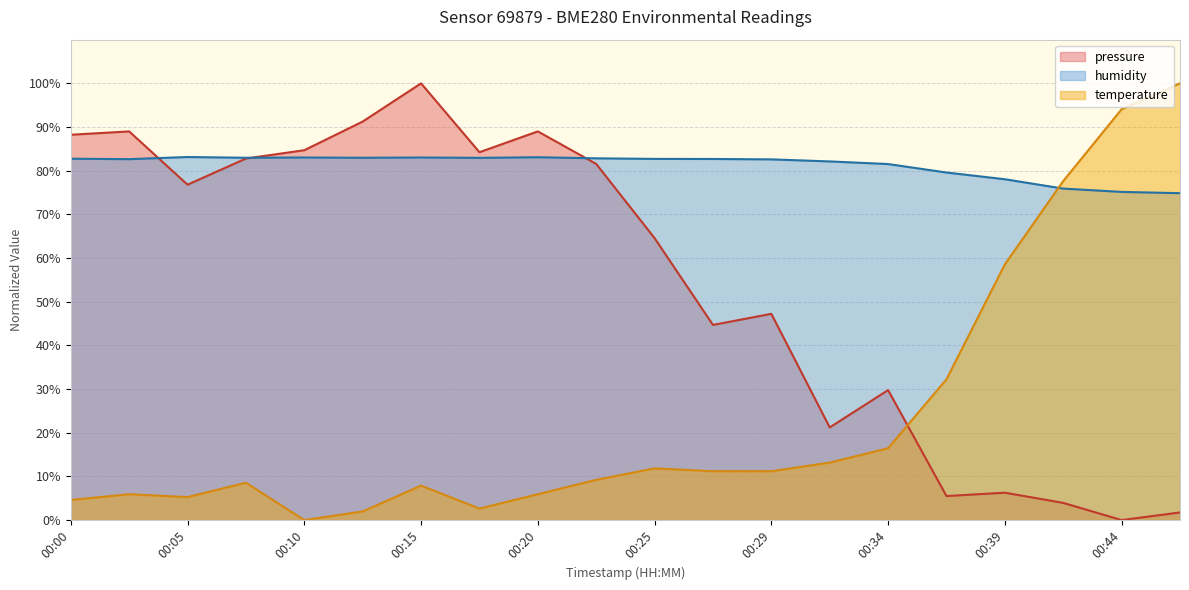

Is it true that humidity equals 82.7 at 00:25?

True